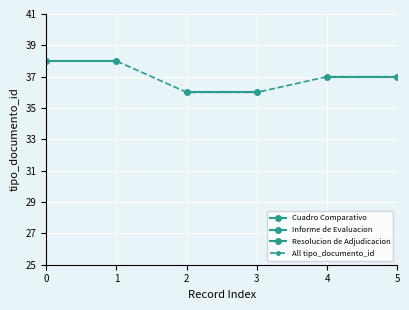

The All tipo_documento_id series shows 13 at 0. True or false?

False